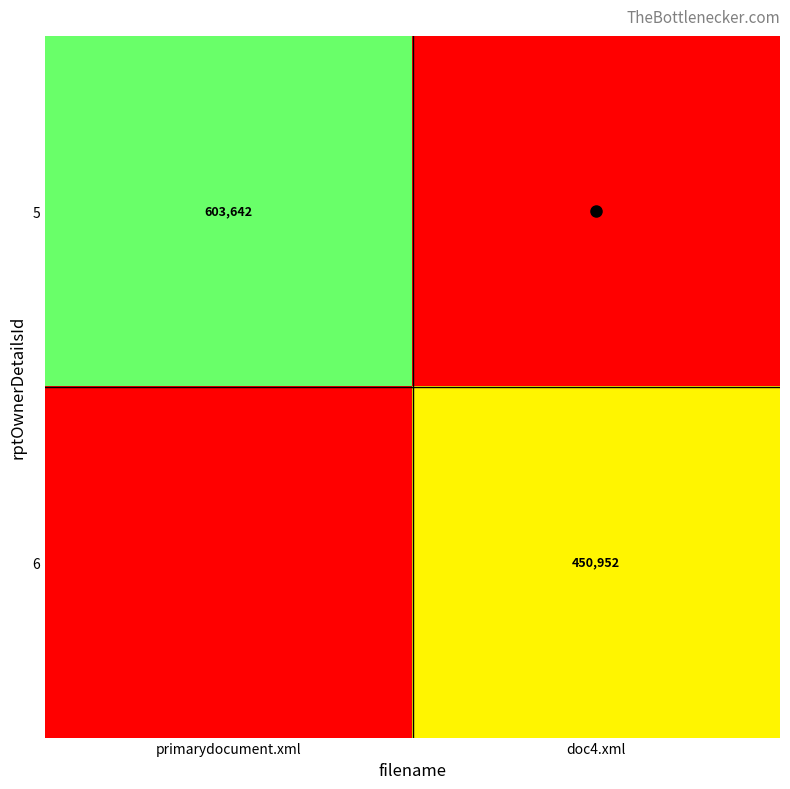

At which category is the sum across all series the highest?

primarydocument.xml